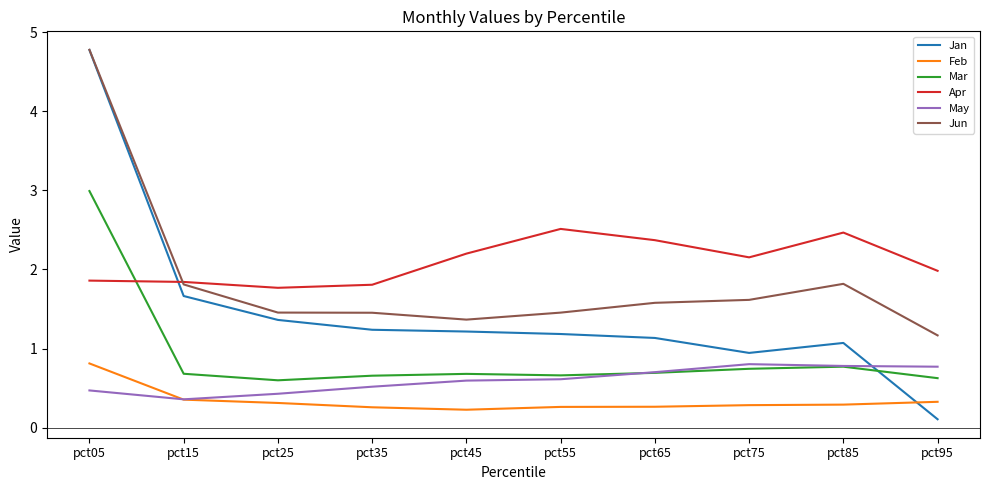

Is this an area chart (filled region under the line)?

No